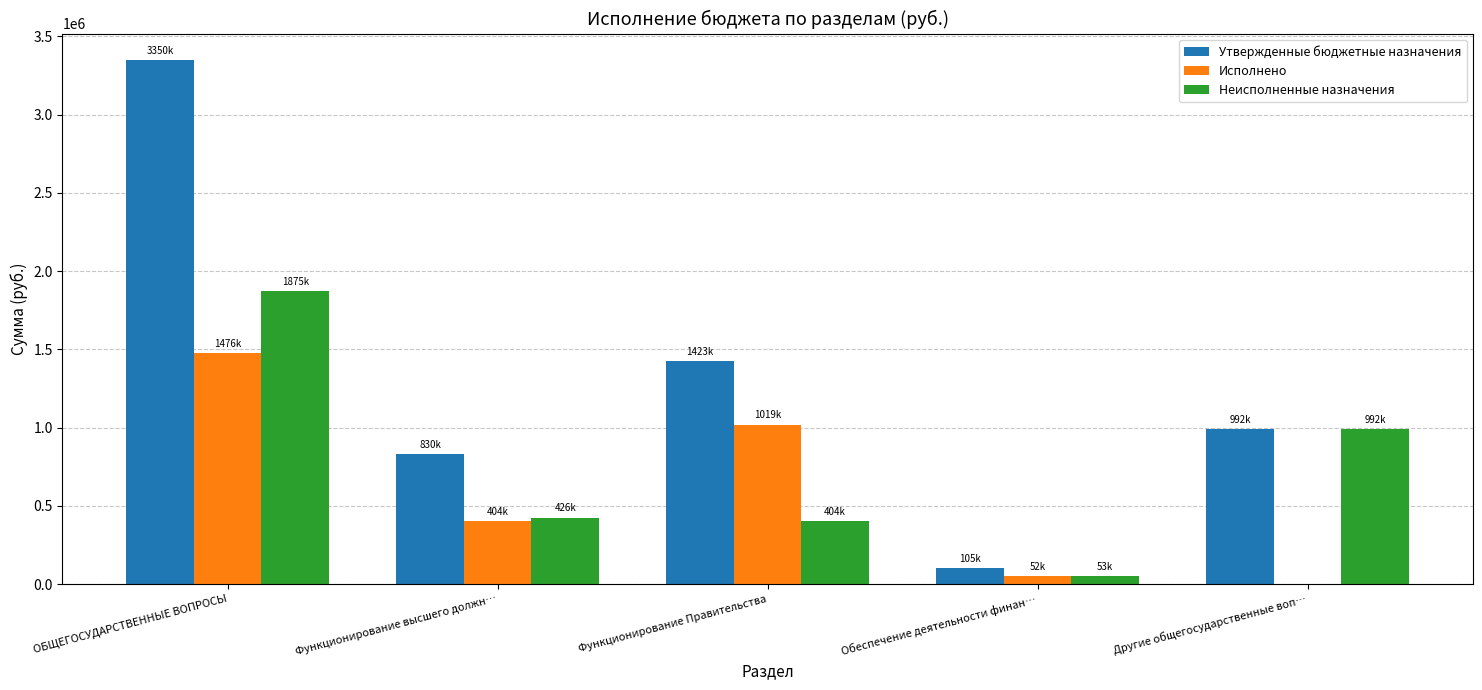

At which category is the sum across all series the highest?

ОБЩЕГОСУДАРСТВЕННЫЕ ВОПРОСЫ